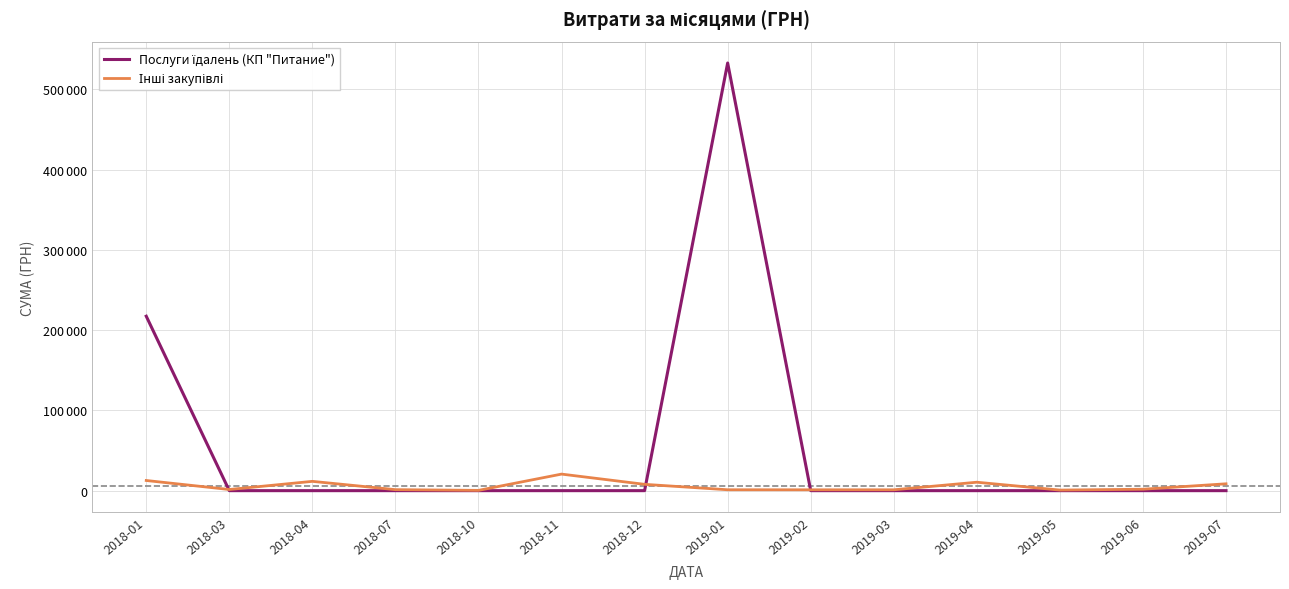

At which category does the chart reach its peak across all series?

2019-01